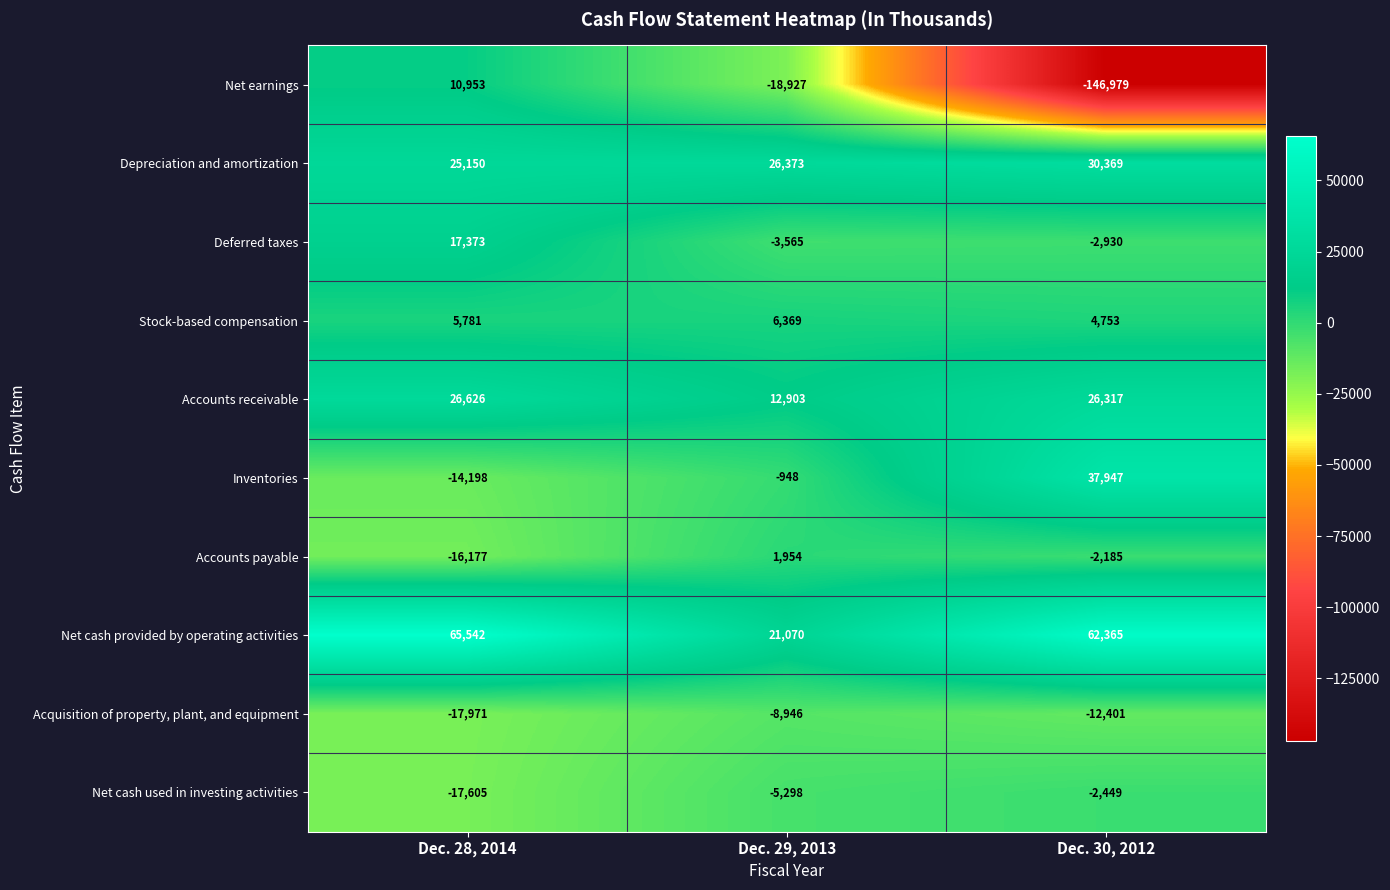

How many data points does each series have?

3